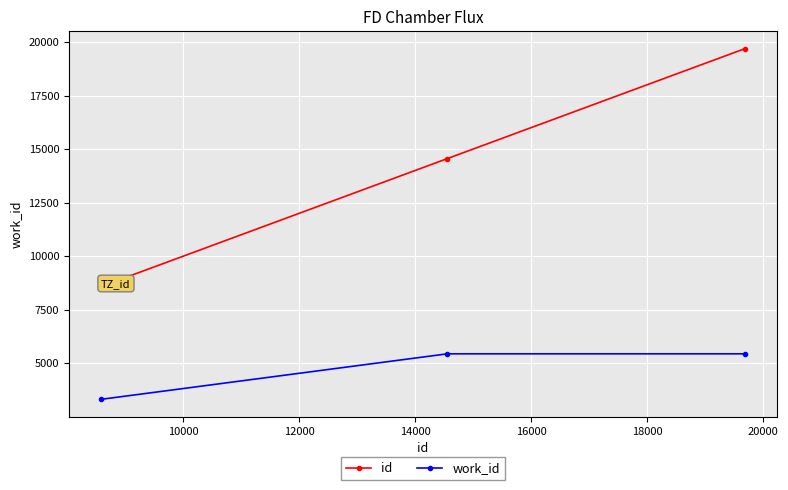

List the series in order of their overall mean, lowest first.

work_id, id